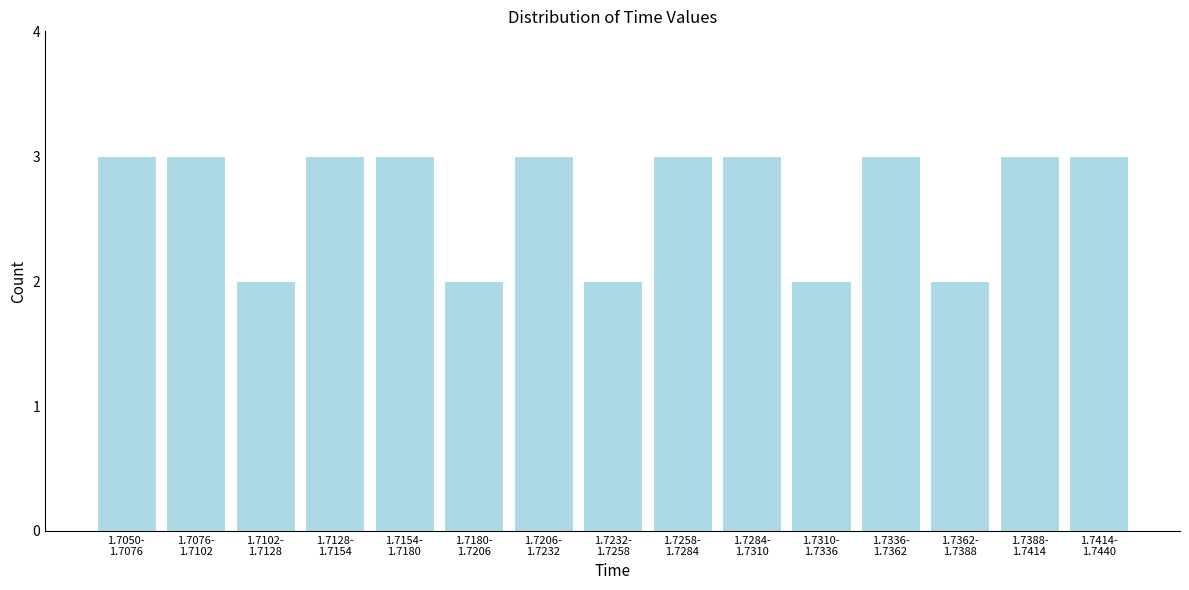

Reading right to left, what are all the values shown in this chart?

3	3	2	3	2	3	3	2	3	2	3	3	2	3	3